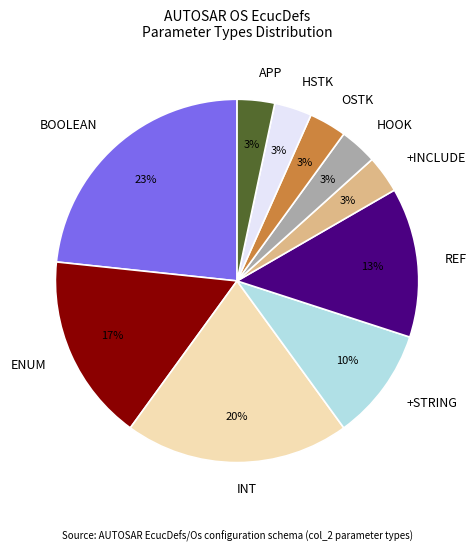

Which slice is the largest?

BOOLEAN